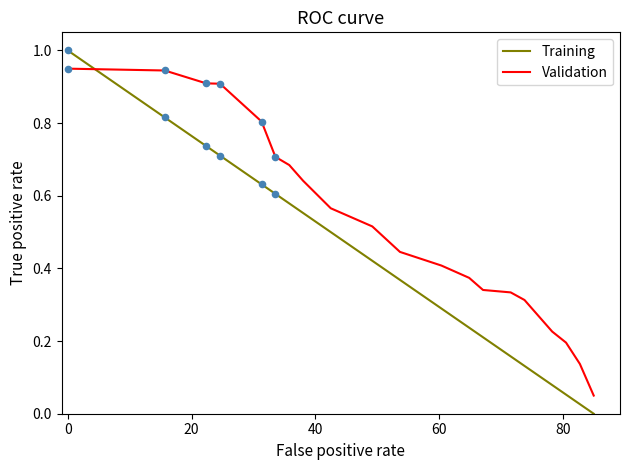

Which series has the largest range (max minus min)?

Training